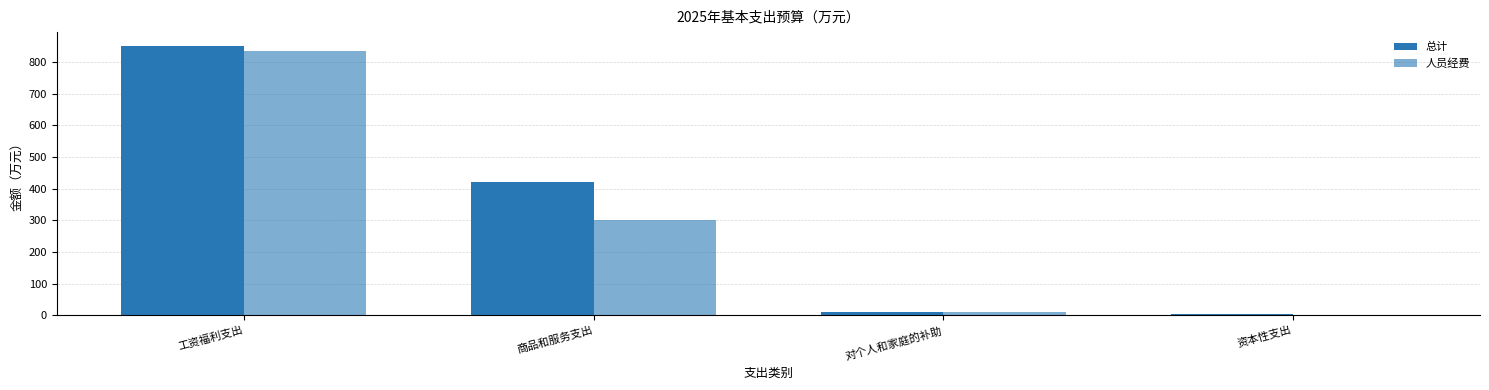

How many data points in 总计 are above 419?

2